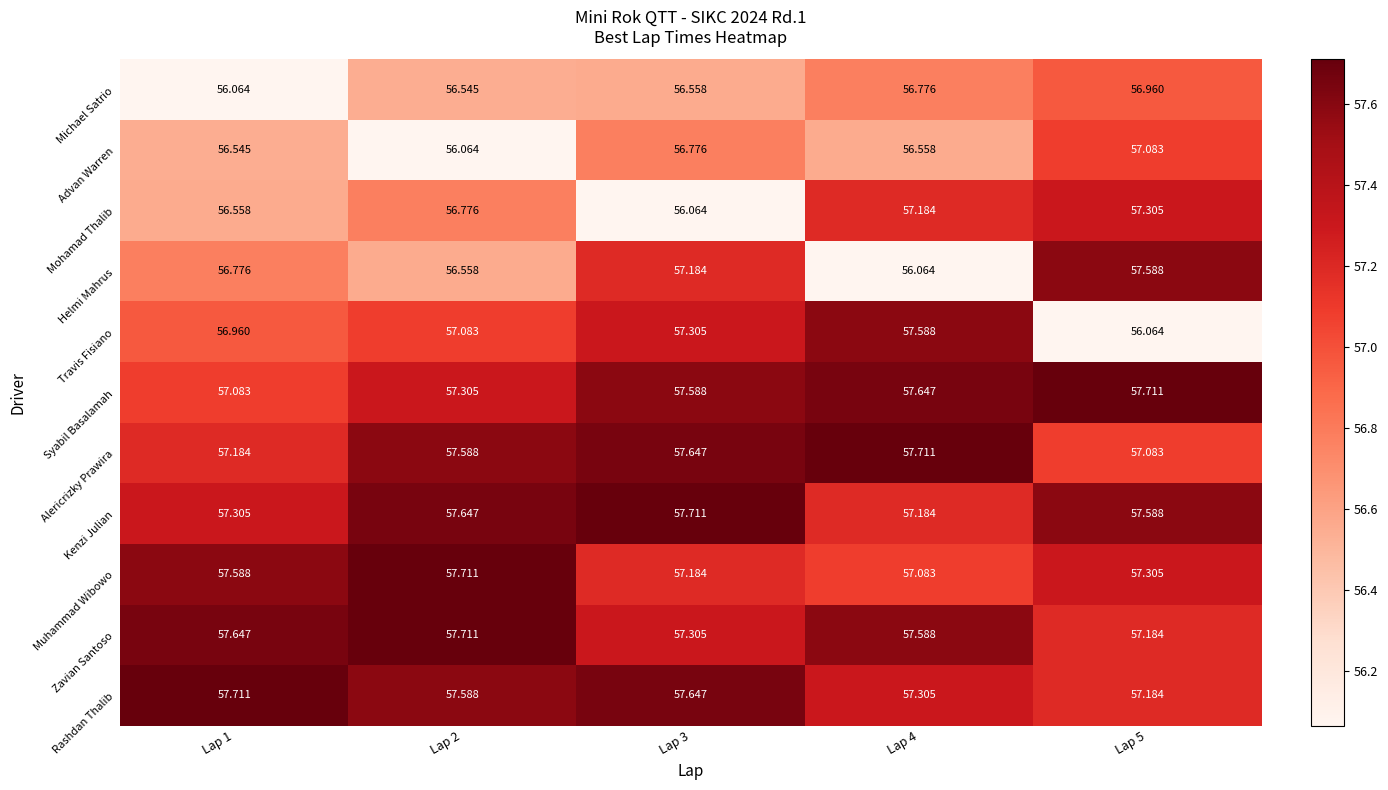

At which category is the sum across all series the highest?

Lap 5